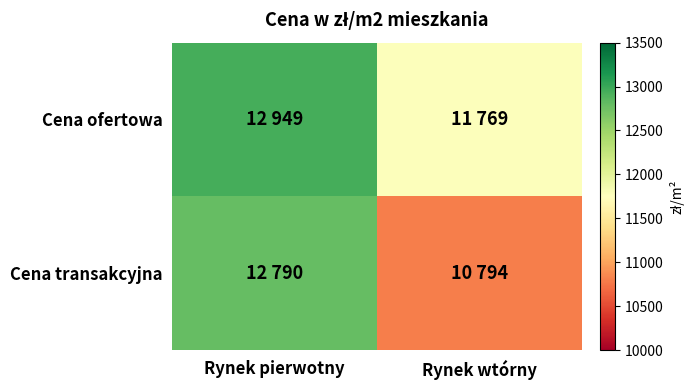

What is the difference between the highest and lowest values at Rynek pierwotny?

159